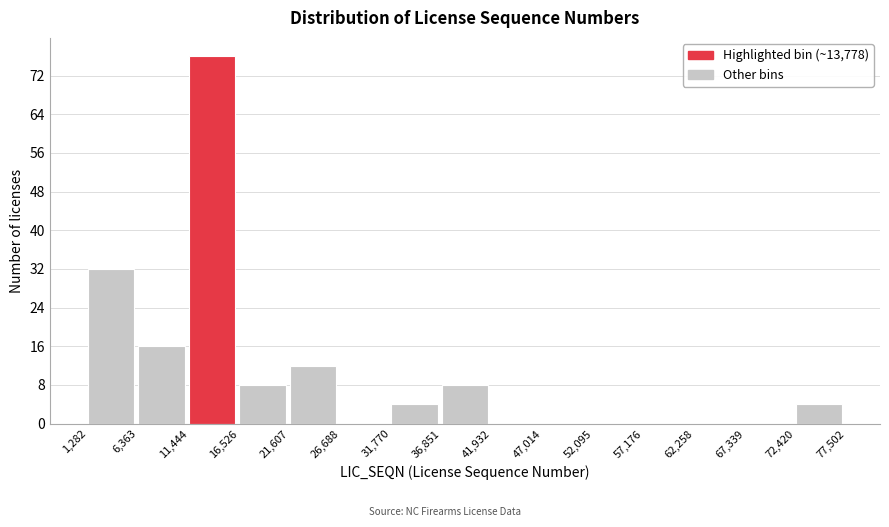

Reading left to right, transcribe this chart: for each bar, give the range it covers on the x-axis and its height. The values are not printed on the chart, so give them approximately, as read against the axis.

1,282 to 6,363: 32
6,363 to 11,444: 16
11,444 to 16,526: 76
16,526 to 21,607: 8
21,607 to 26,688: 12
26,688 to 31,770: 0
31,770 to 36,851: 4
36,851 to 41,932: 8
41,932 to 47,014: 0
47,014 to 52,095: 0
52,095 to 57,176: 0
57,176 to 62,258: 0
62,258 to 67,339: 0
67,339 to 72,420: 0
72,420 to 77,502: 4